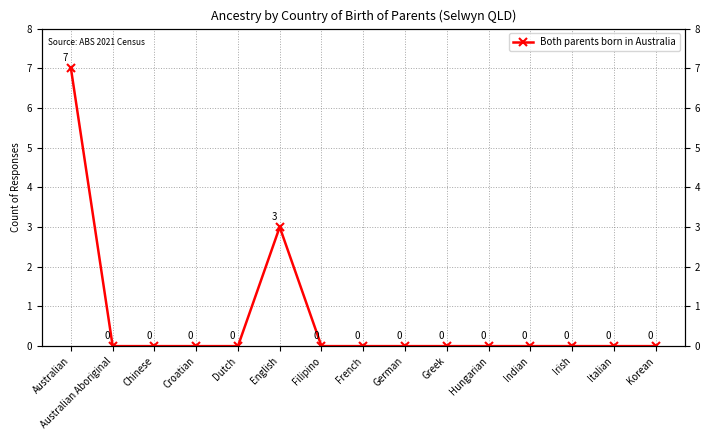

Which has a higher value, Australian Aboriginal or German?

Australian Aboriginal